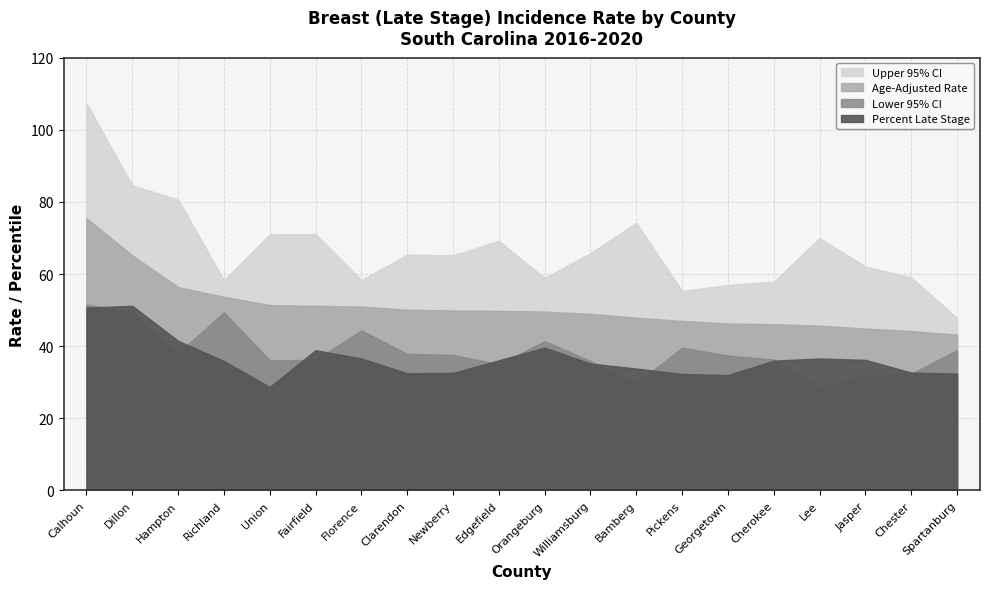

True or false: Lower 95% CI has a value of 12.4 at Clarendon.

False